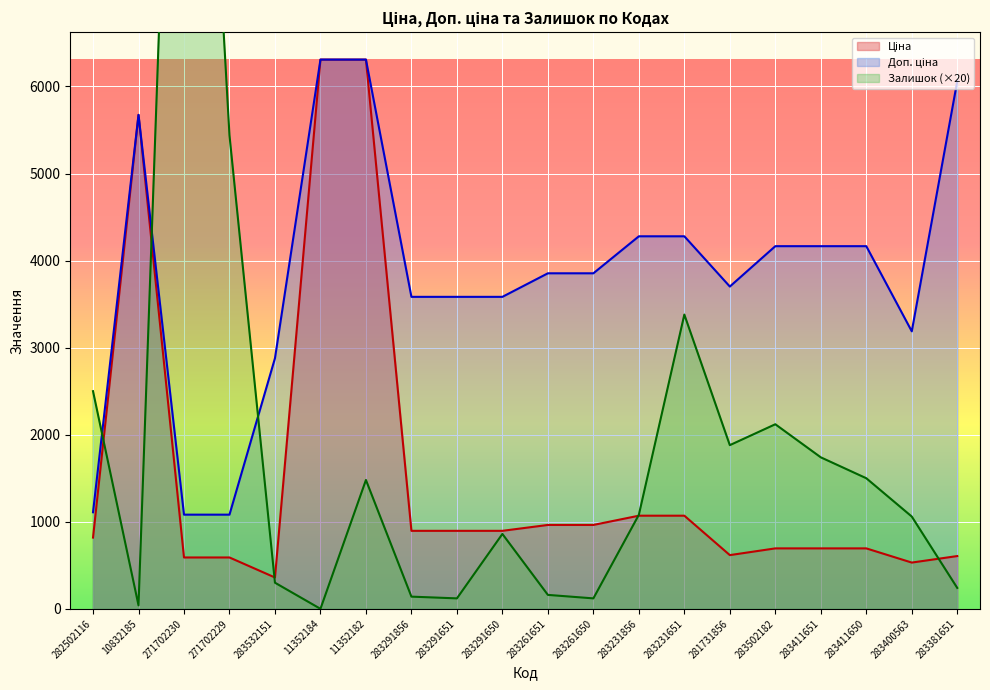

Where is Доп. ціна nearest to the value 3695?

281731856